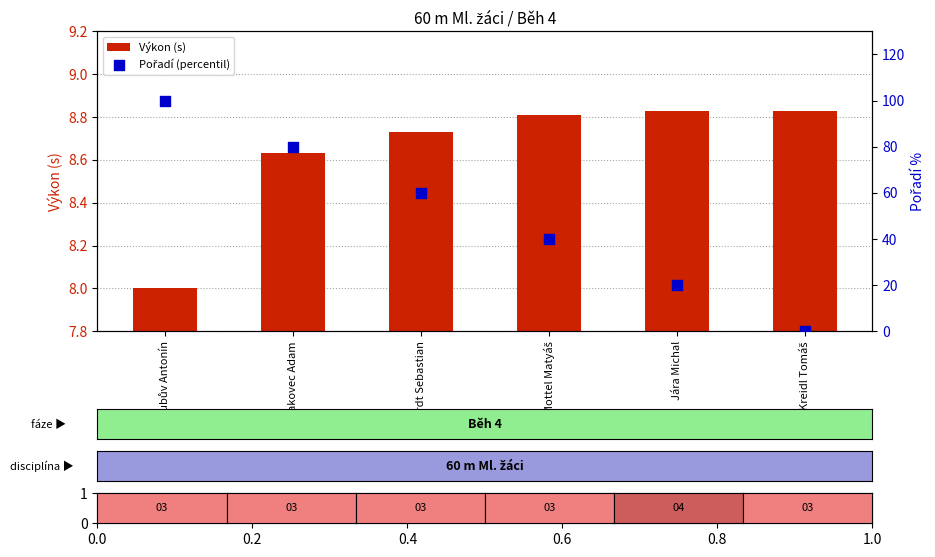

Is the value of Výkon (s) at Jakubův Antonín greater than the value of Pořadí (percentil) at Jakubův Antonín?

No